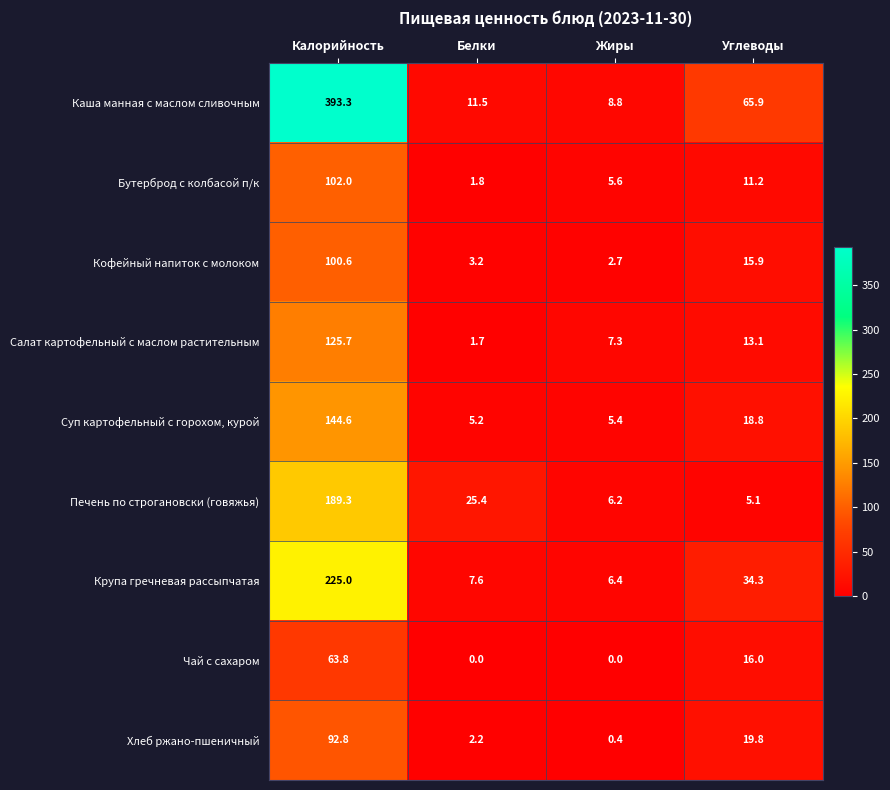

At which label is Каша манная с маслом сливочным closest to 201?

Углеводы